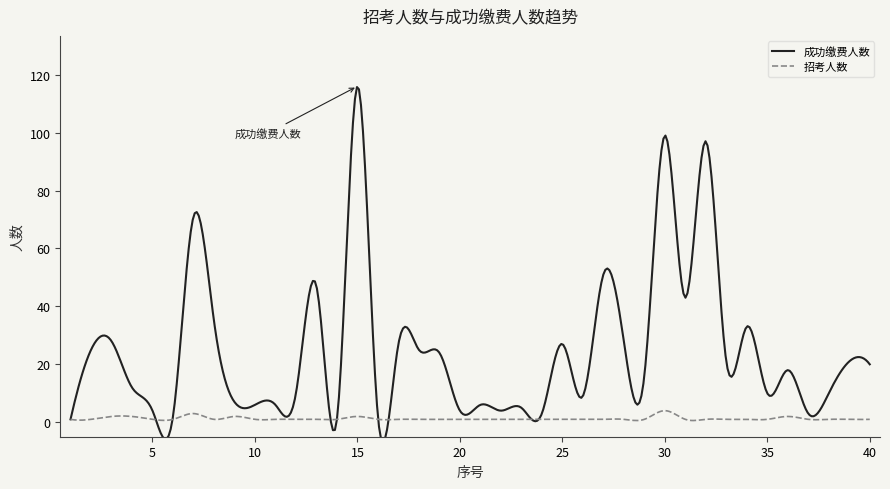

True or false: 招考人数 and 成功缴费人数 intersect in this chart.

False